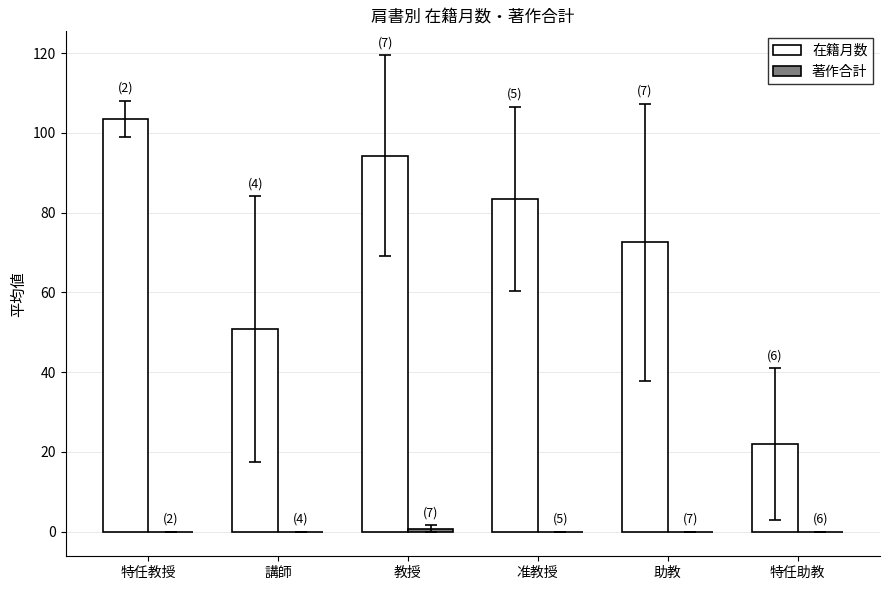

How many groups of bars are there?

6